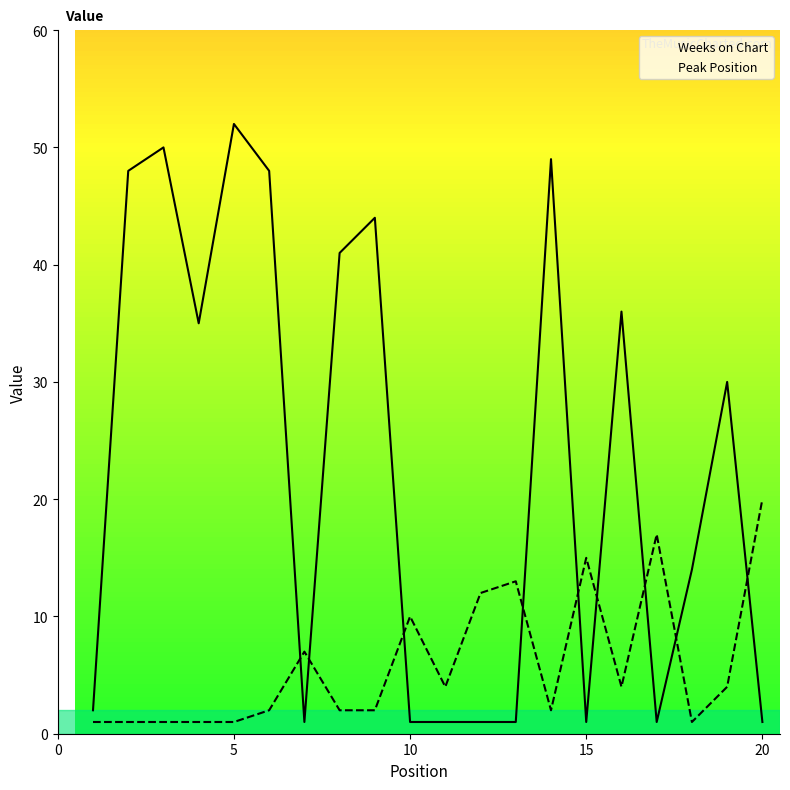

At which category does the chart reach its peak across all series?

5